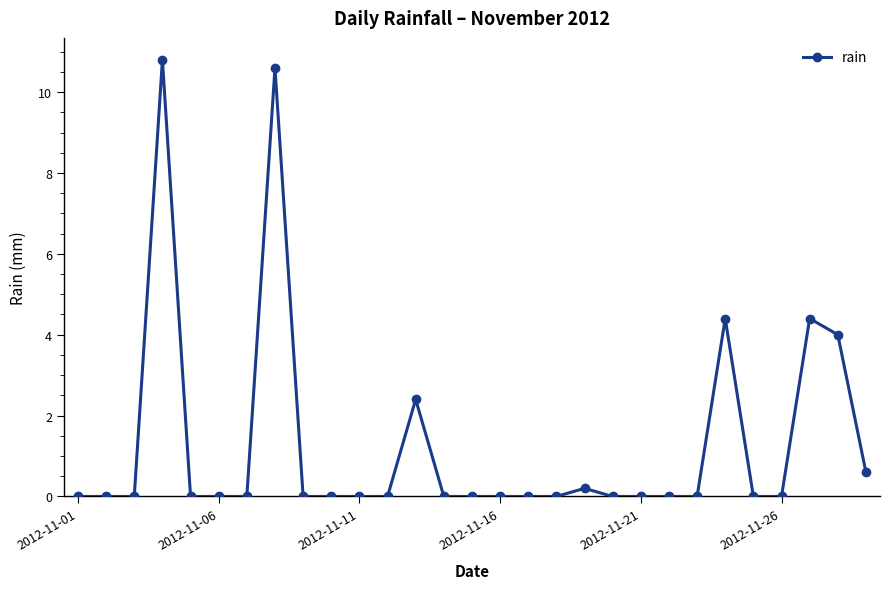

What is the maximum value shown in the chart?

10.8